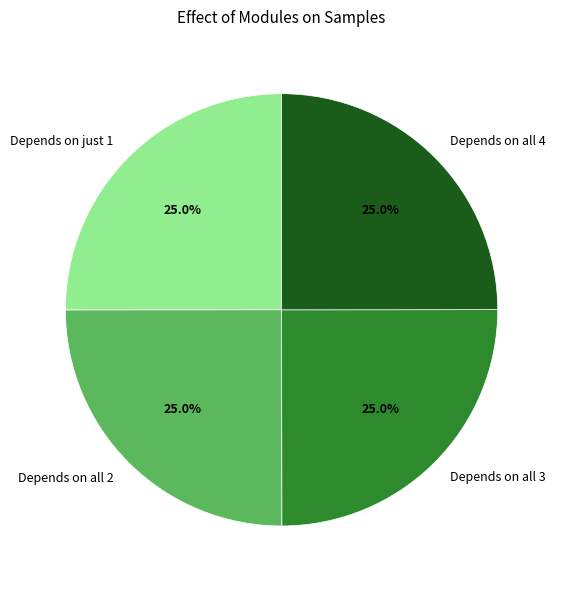

How many slices are in this pie chart?

4